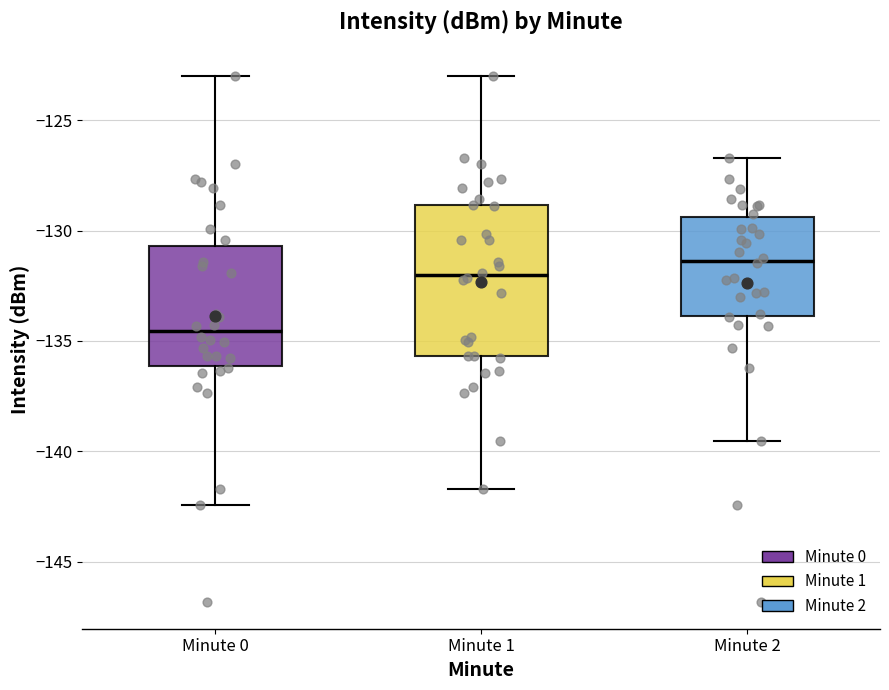

Reading left to right, read every box against the y-axis: the position of its median line, the range the box covers, and the ends of its whiskers. The values are not printed on the chart, so give them approximately, as read against the axis.

Minute 0: median -134.5, box -136.0 to -130.5, whiskers -142.5 to -123.0
Minute 1: median -132.0, box -135.5 to -129.0, whiskers -141.5 to -123.0
Minute 2: median -131.5, box -134.0 to -129.5, whiskers -139.5 to -126.5